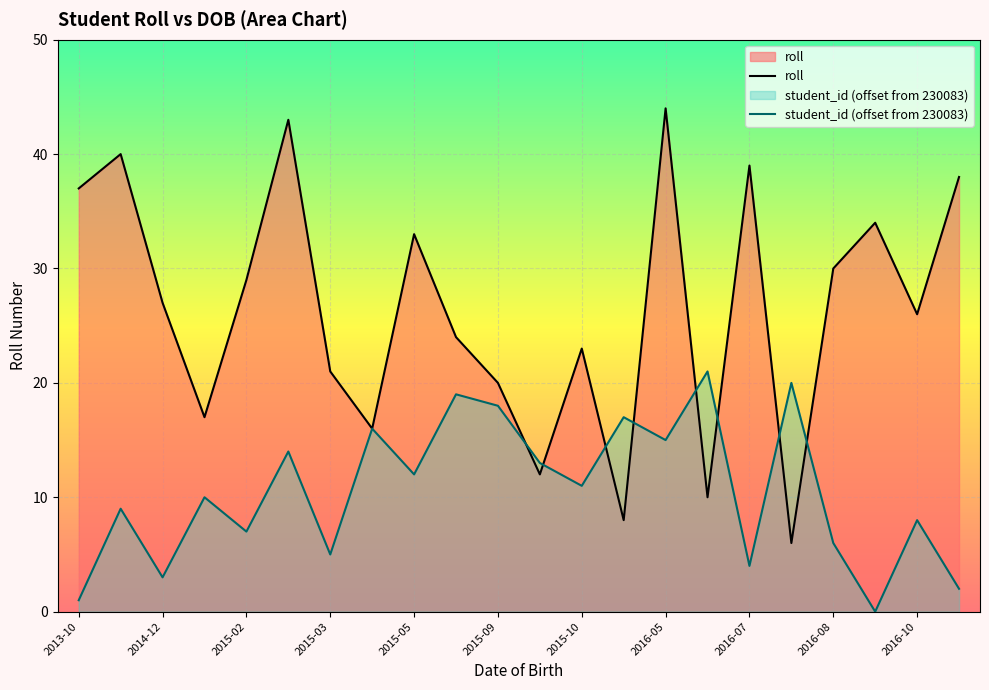

How many intersections are there between student_id (offset from 230083) and roll?

8